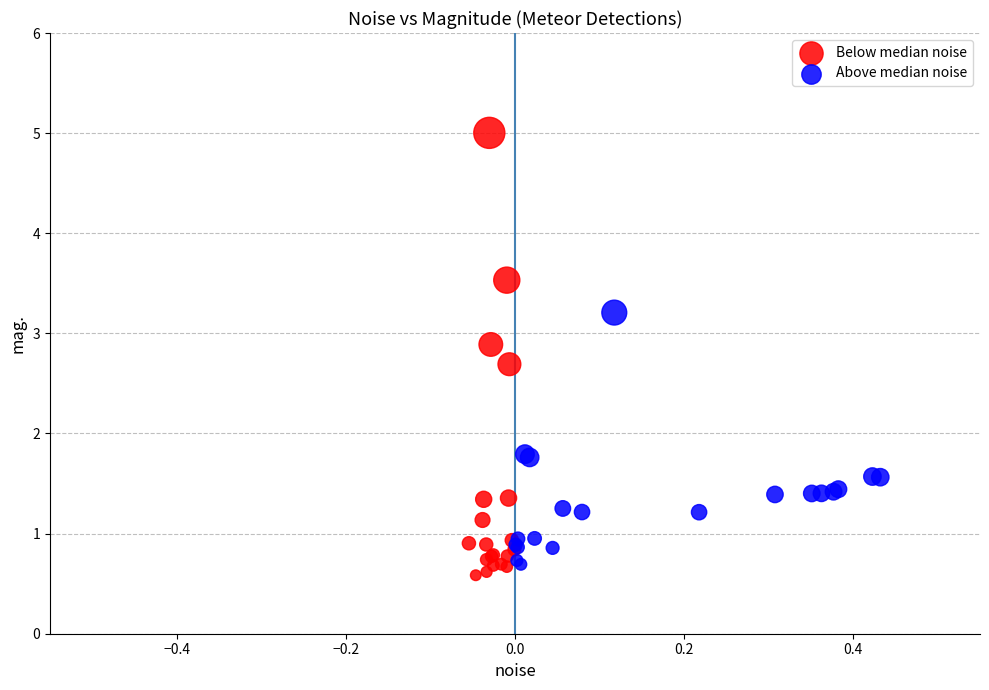

Which series contains the highest Y value?

Below median noise